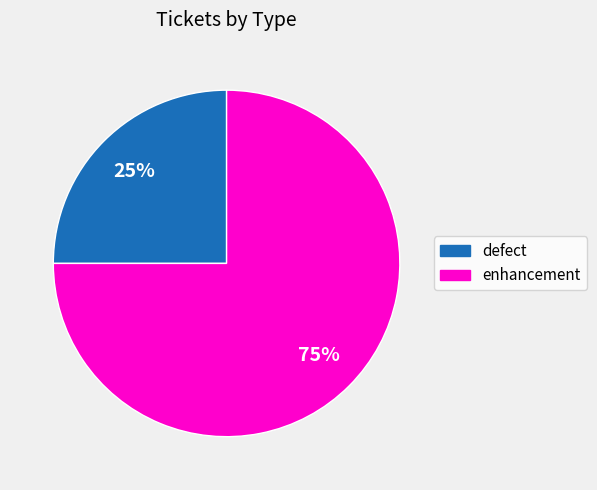

Combined, do enhancement and defect account for over 50%?

Yes